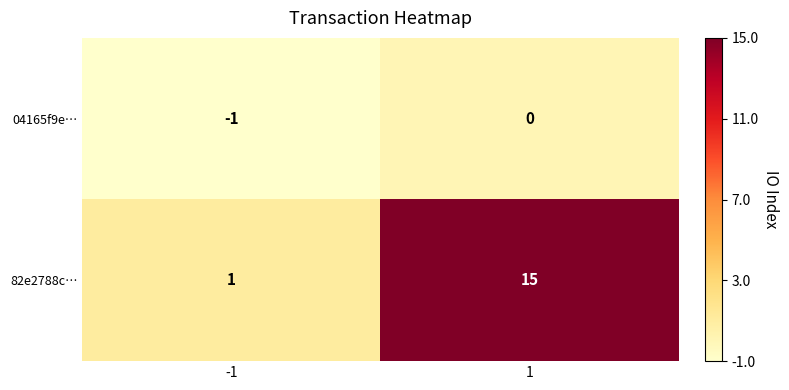

Is it true that 82e2788c… equals 24 at 1?

False